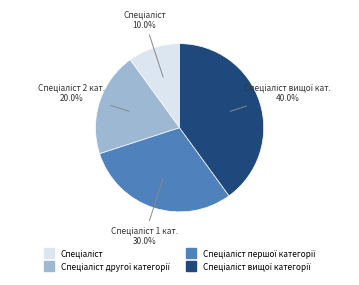

Is there a majority slice in this chart?

No